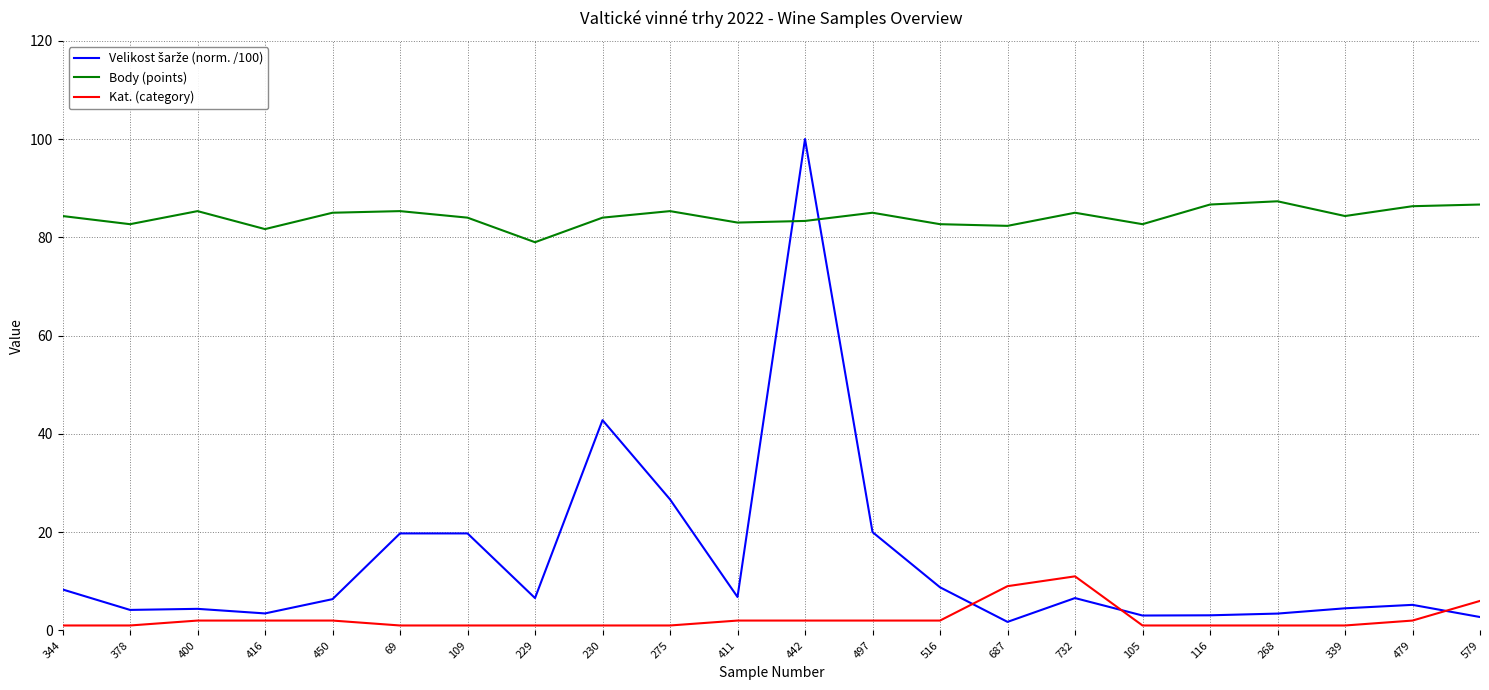

At which category is the sum across all series the highest?

442